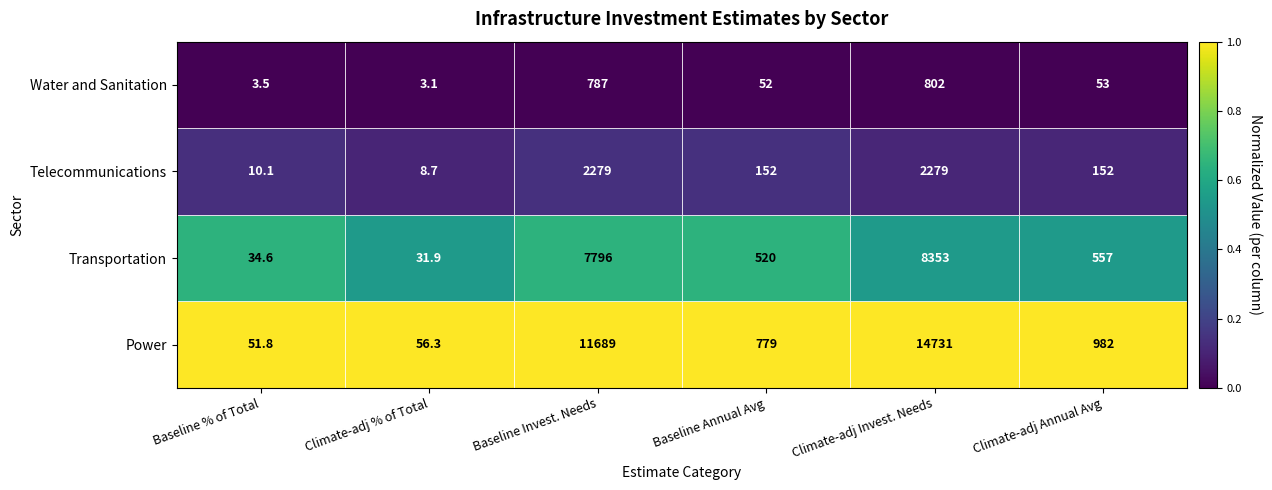

At which label is Transportation closest to 0?

Climate-adj % of Total